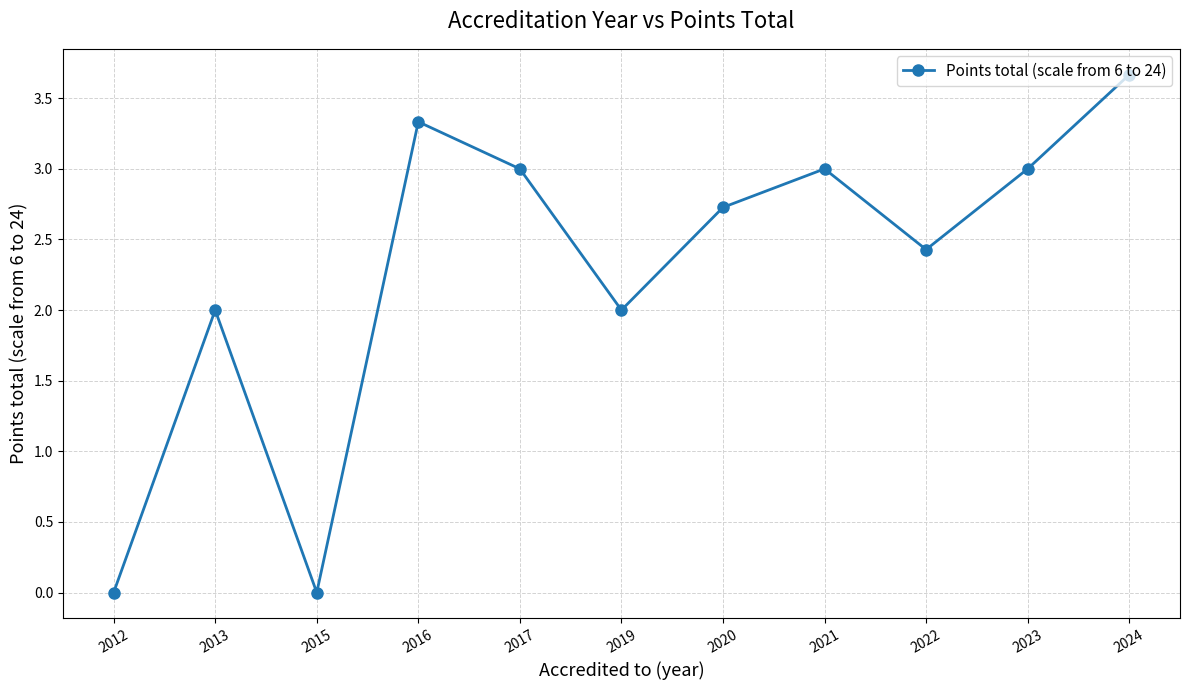

Reading right to left, extract all data points from this chart.

3.7	3.0	2.4	3.0	2.7	2.0	3.0	3.3	0.0	2.0	0.0